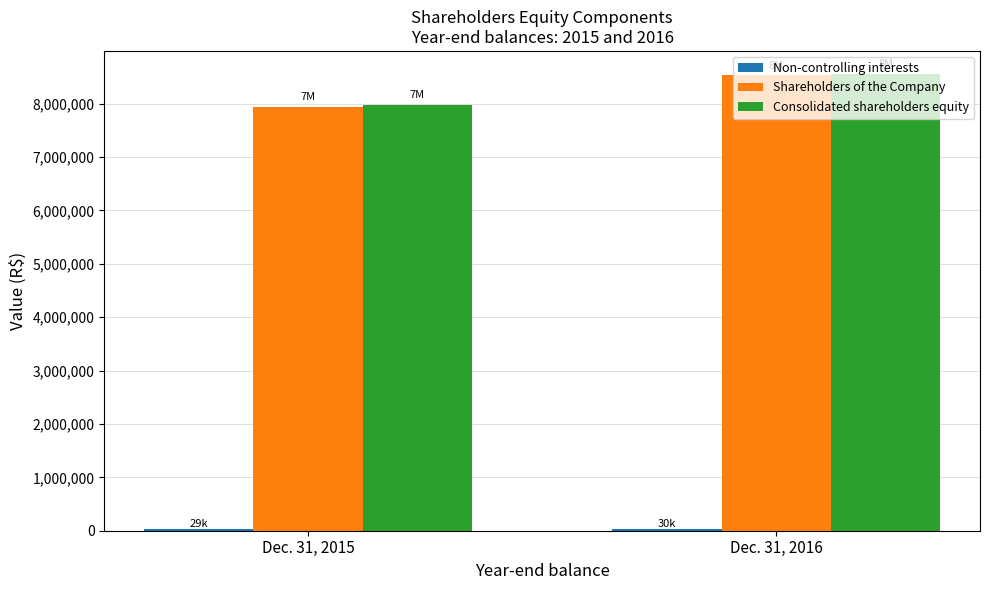

What is the difference between the Shareholders of the Company values at Dec. 31, 2015 and Dec. 31, 2016?

582582